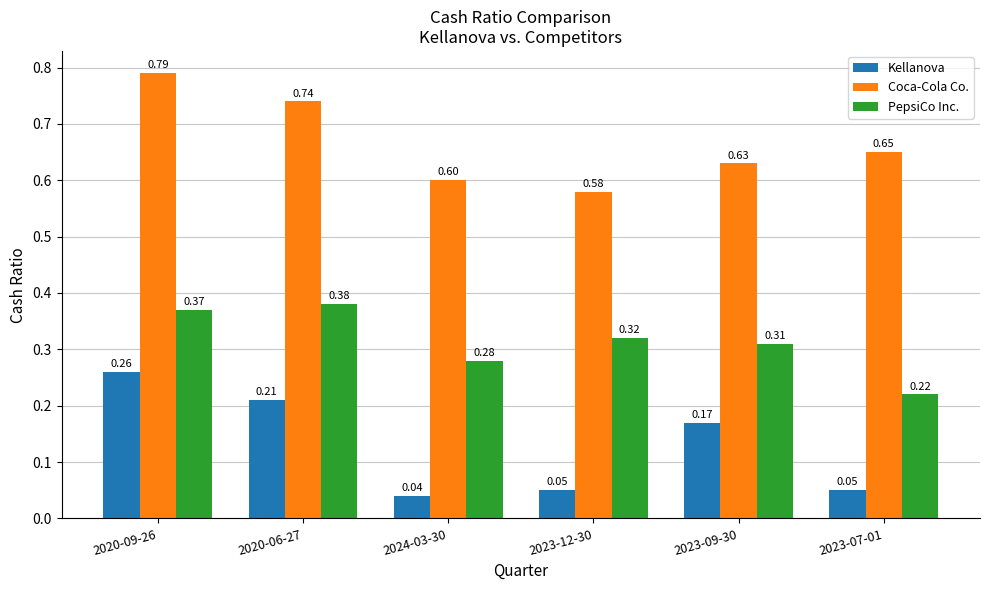

At which label is PepsiCo Inc. closest to 0?

2023-07-01